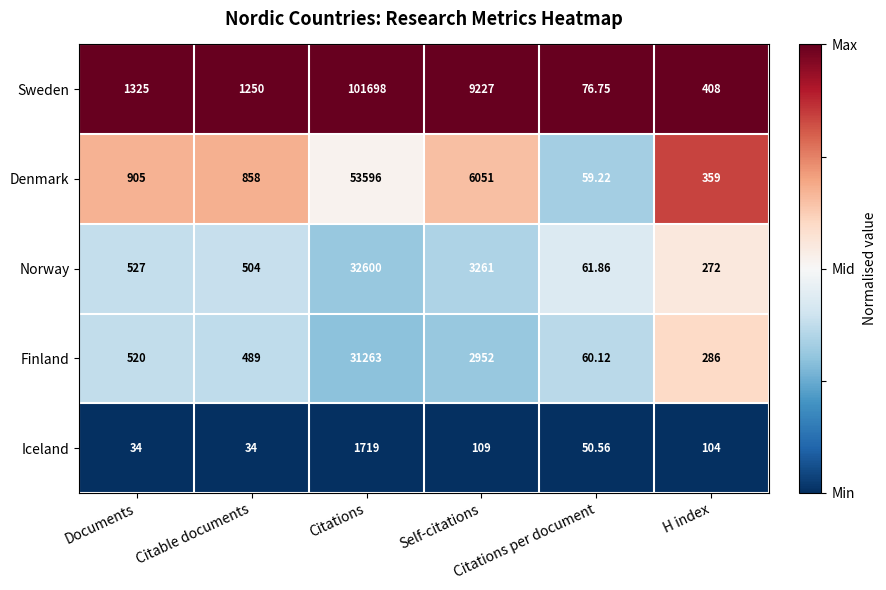

How many series are shown in this chart?

5